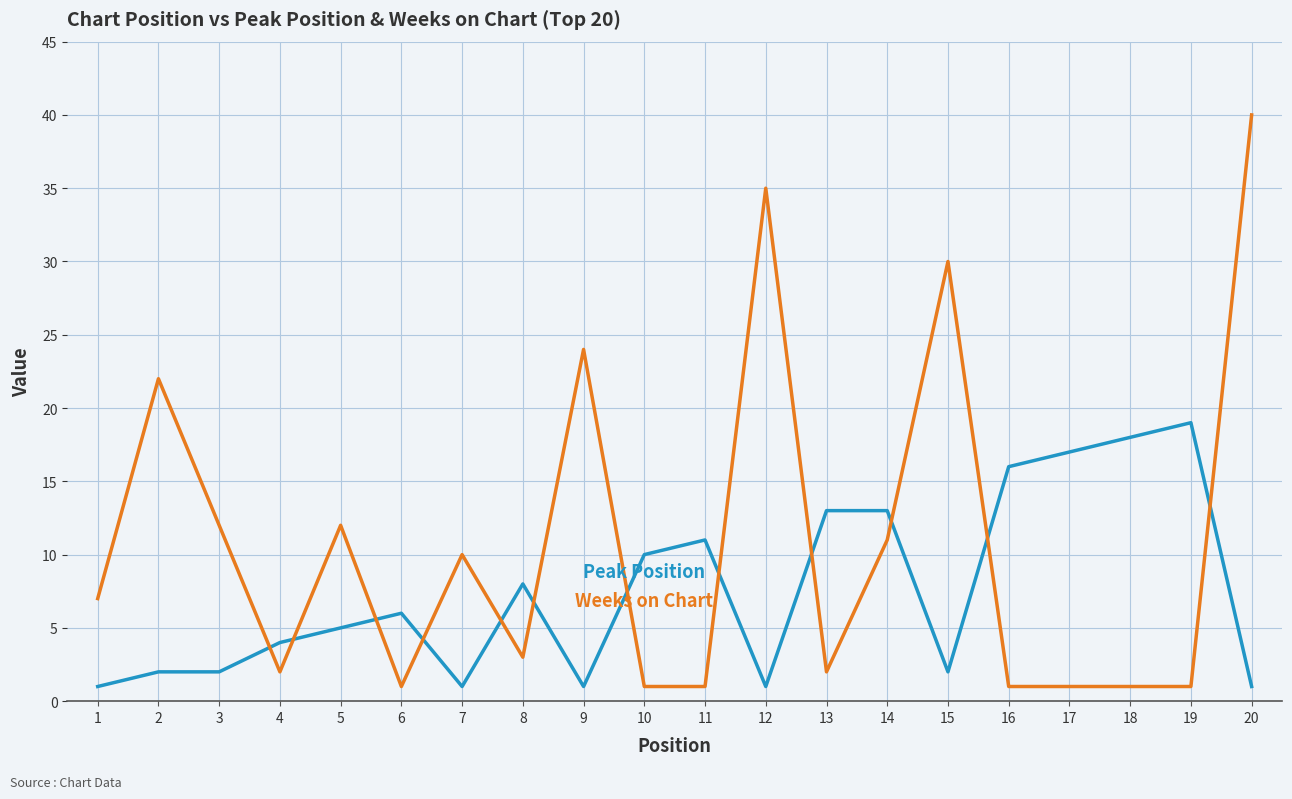

At which category is the sum across all series the highest?

20